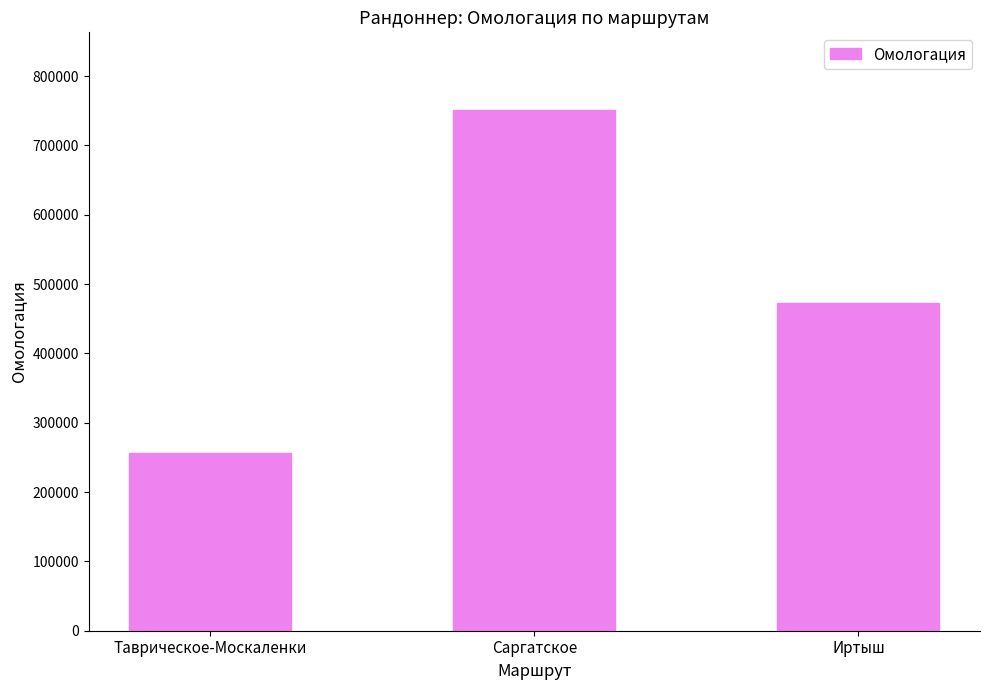

Reading left to right, what are all the values shown in this chart?

Таврическое-Москаленки=256612	Саргатское=750425	Иртыш=472512